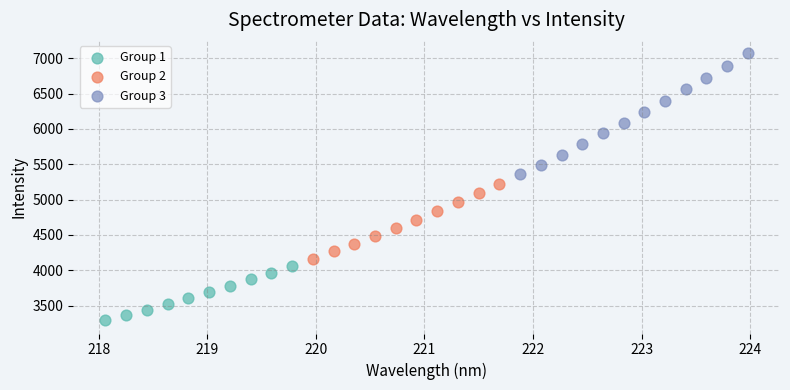

Which series has the widest spread of Y values?

Group 3